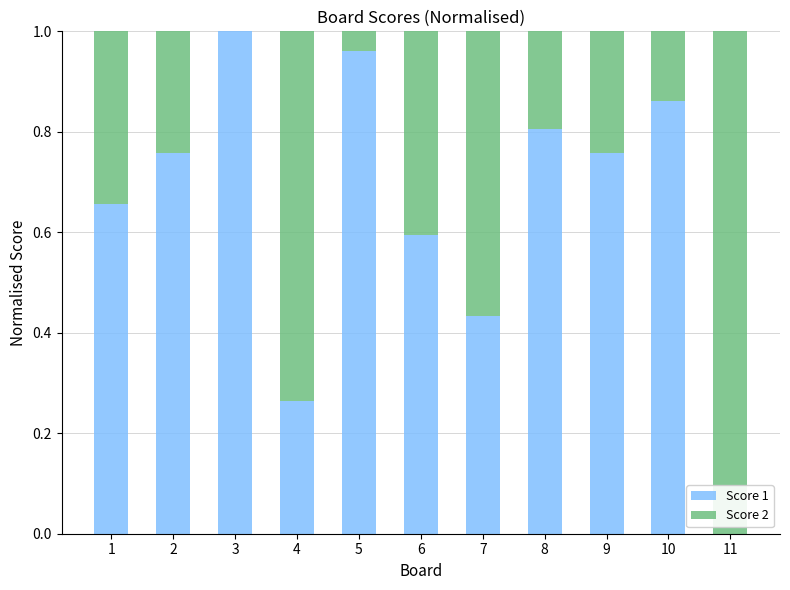

What is the sum of all Score 1 values?

7.1